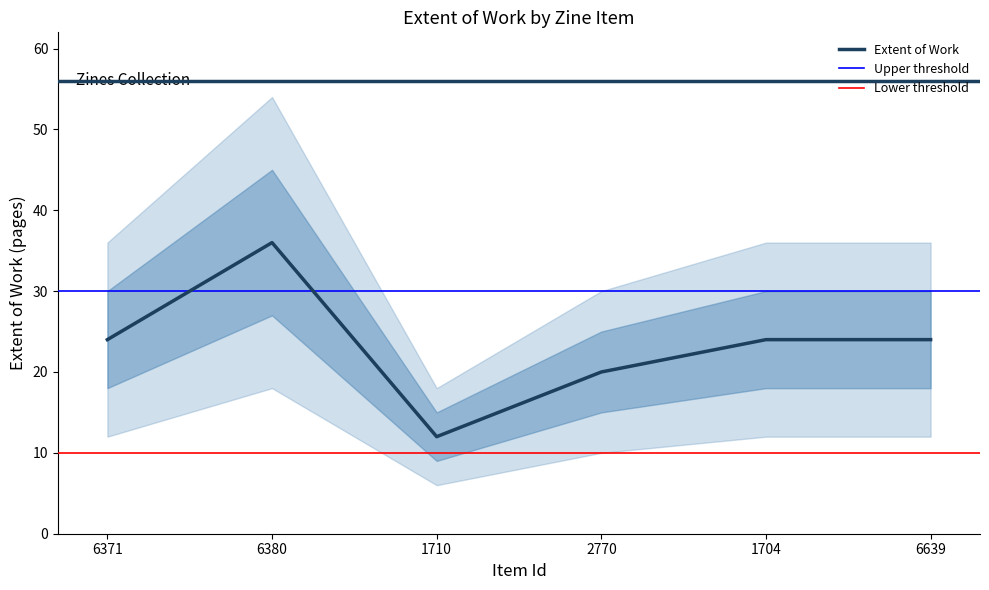

The chart shows a value of 33 at 2770. True or false?

False